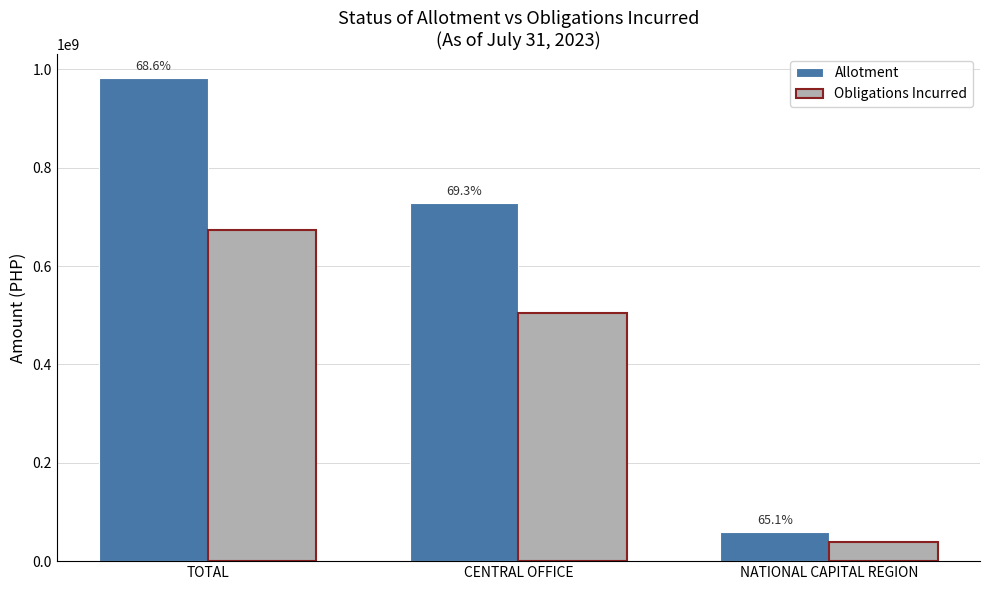

What are all the series names shown in the legend?

Allotment, Obligations Incurred